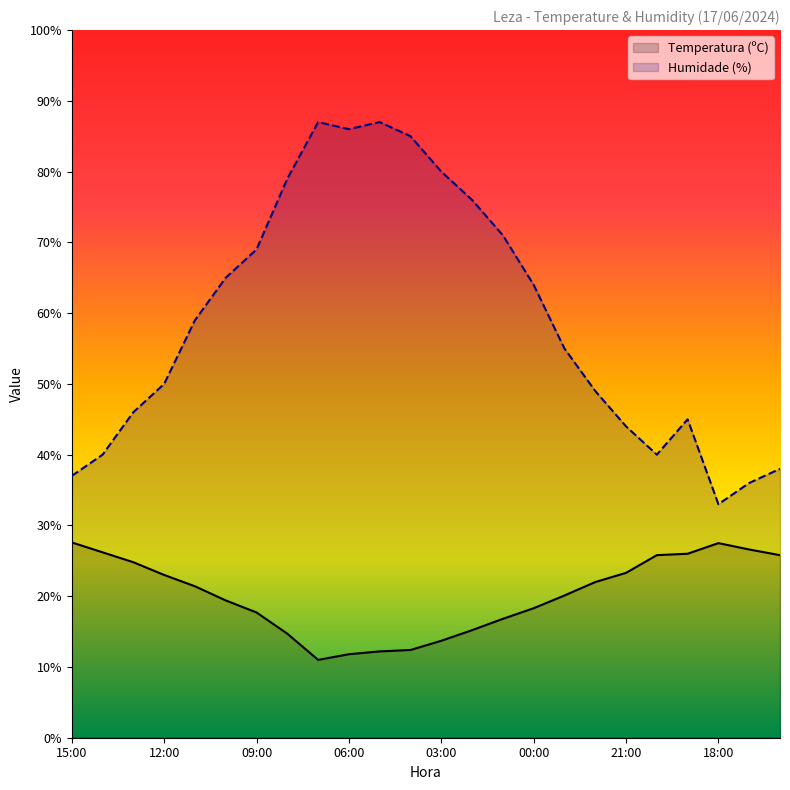

What is the difference between the Humidade (%) values at 18:00 and 12:00?

17.0